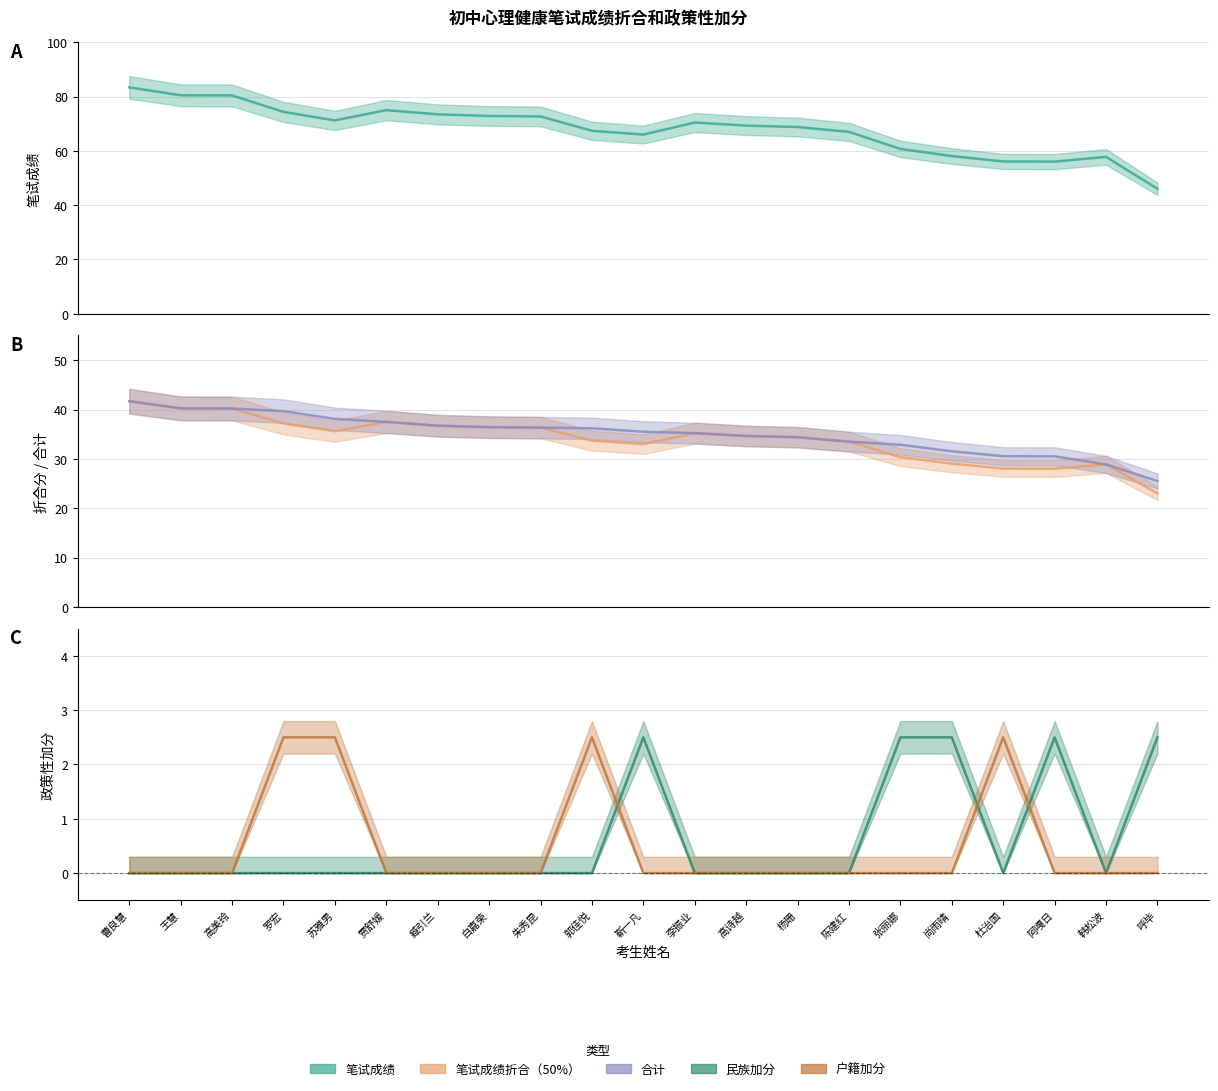

Rank the series by their maximum value, from lowest to highest.

民族加分, 户籍加分, 笔试成绩折合（50%）, 合计, 笔试成绩